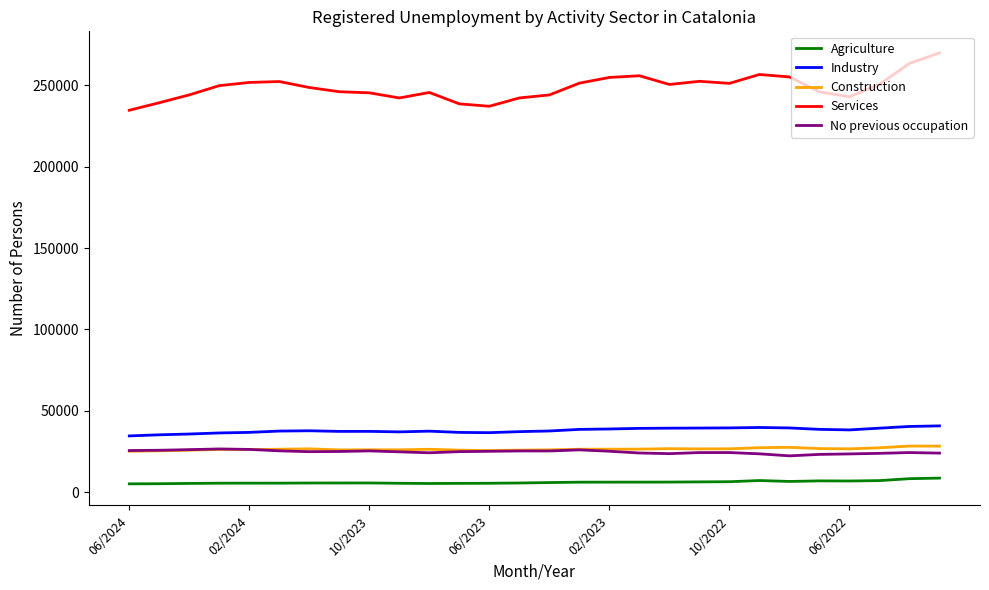

True or false: Construction and Agriculture intersect in this chart.

False